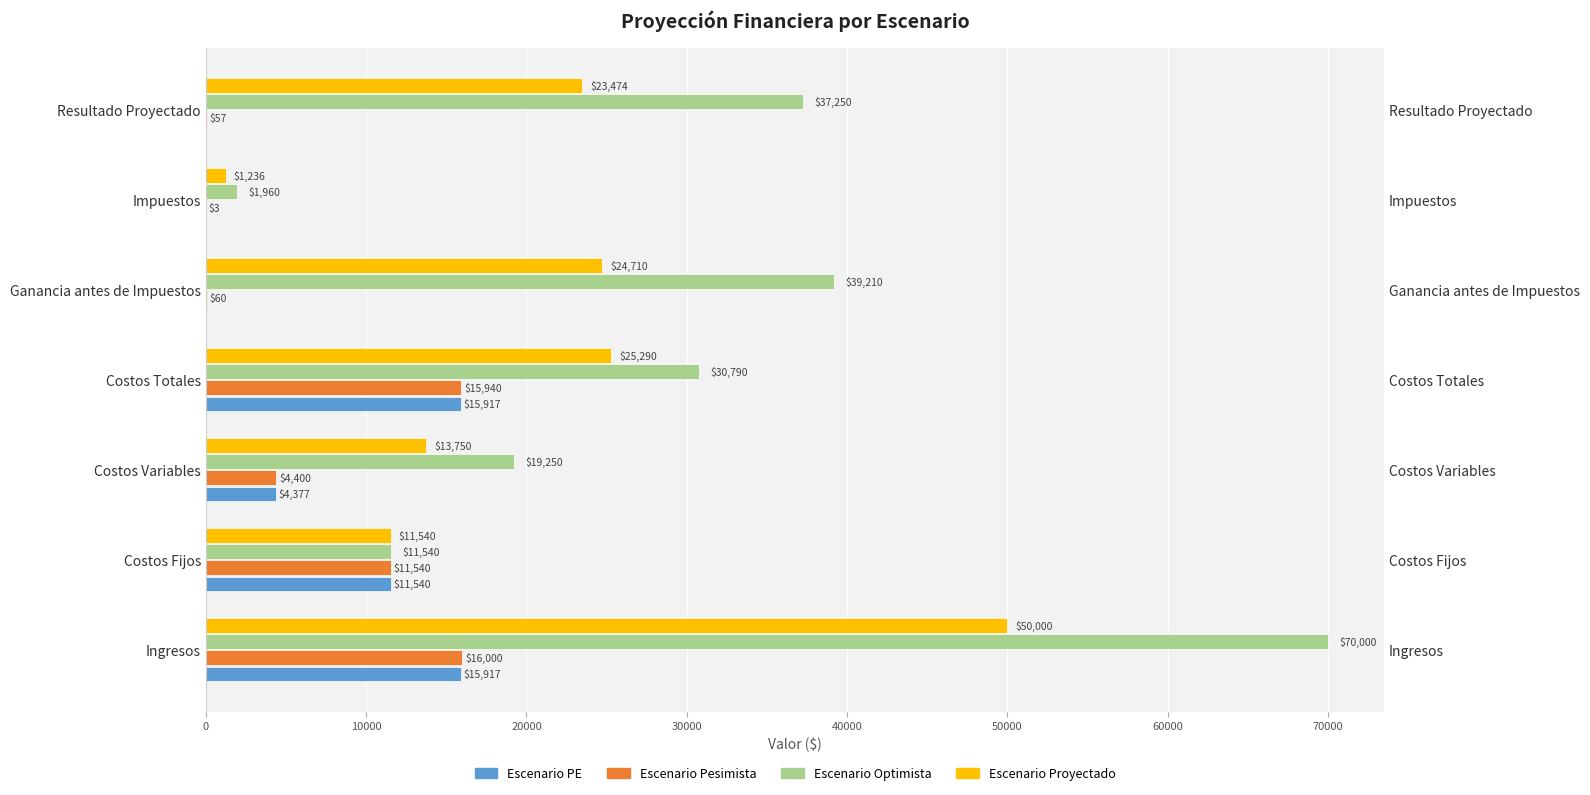

Rank the series at Costos Totales from highest to lowest value.

Escenario Optimista, Escenario Proyectado, Escenario Pesimista, Escenario PE